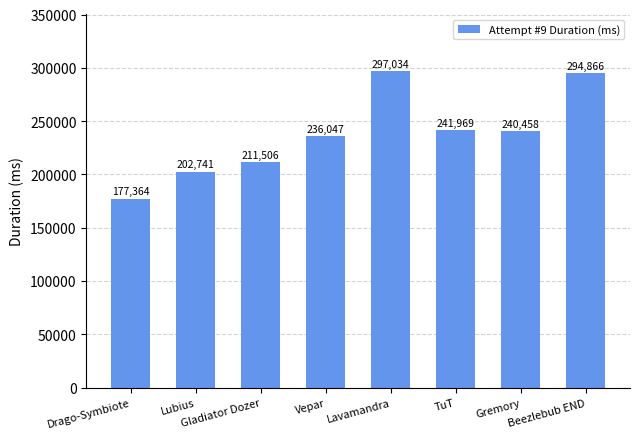

Reading right to left, what are all the values shown in this chart?

Beezlebub END=294866	Gremory=240458	TuT=241969	Lavamandra=297034	Vepar=236047	Gladiator Dozer=211506	Lubius=202741	Drago-Symbiote=177364